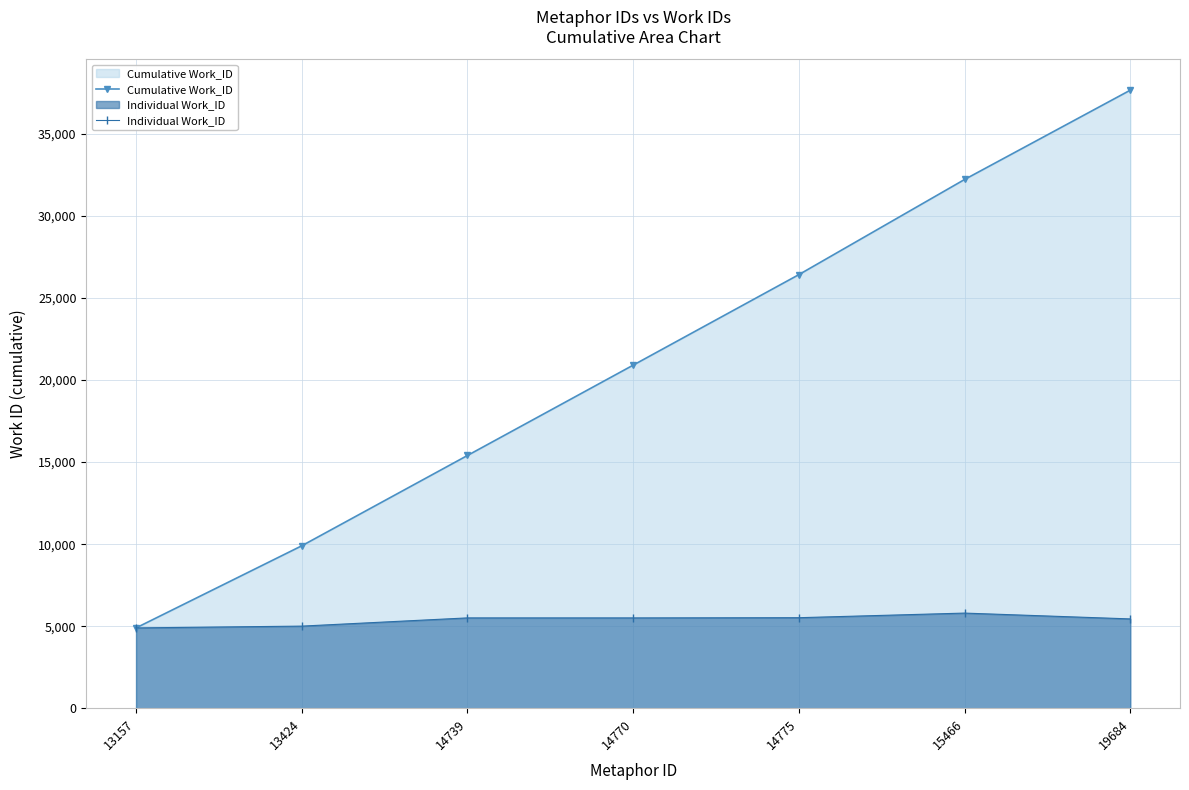

Rank the series by their maximum value, from highest to lowest.

Cumulative Work_ID, Individual Work_ID